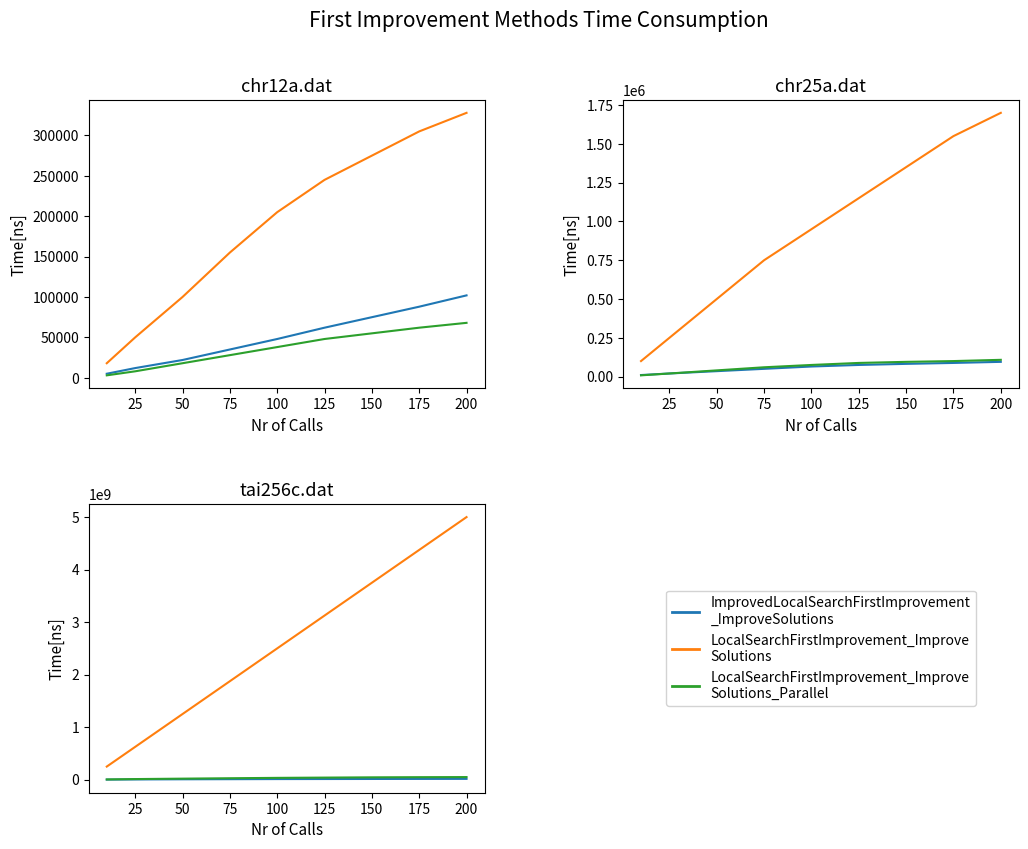

True or false: LocalSearchFirstImprovement_Improve
Solutions has more than 2 interior local peaks.

False